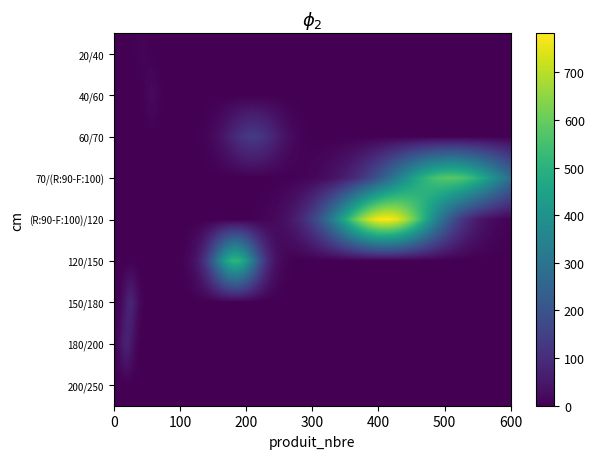

Reading left to right, what are all the values shown in this chart?

20/40: produit_nbre=40.0	produit_vtgr=9.2
40/60: produit_nbre=55.0	produit_vtgr=21.5
60/70: produit_nbre=209.0	produit_vtgr=133.3
70/(R:90-F:100): produit_nbre=510.0	produit_vtgr=578.4
(R:90-F:100)/120: produit_nbre=411.0	produit_vtgr=782.1
120/150: produit_nbre=182.0	produit_vtgr=513.3
150/180: produit_nbre=22.0	produit_vtgr=81.5
180/200: produit_nbre=16.0	produit_vtgr=75.1
200/250: produit_nbre=2.0	produit_vtgr=0.2